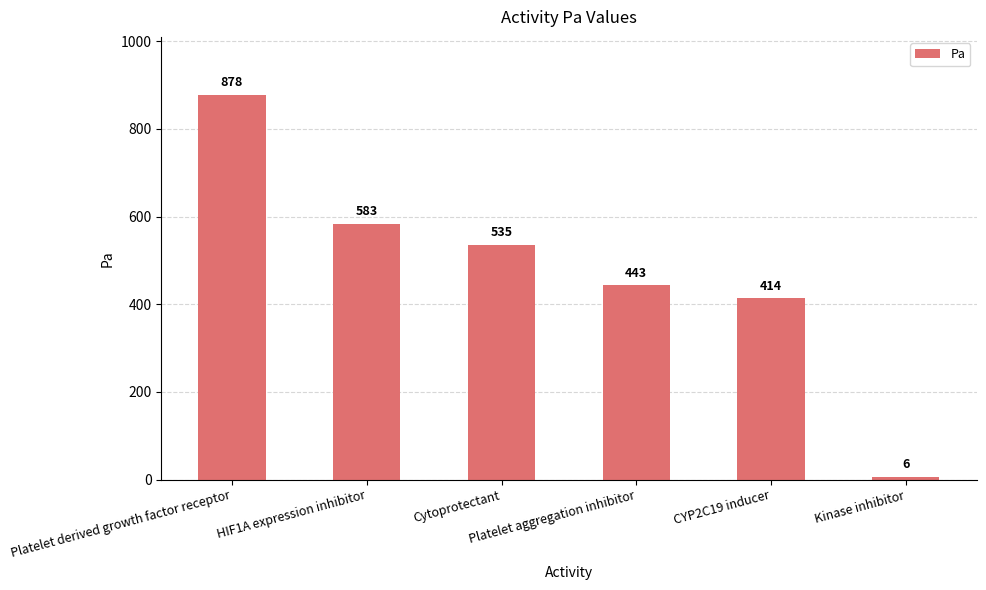

What is the sum of the values at Cytoprotectant and Platelet derived growth factor receptor?

1413